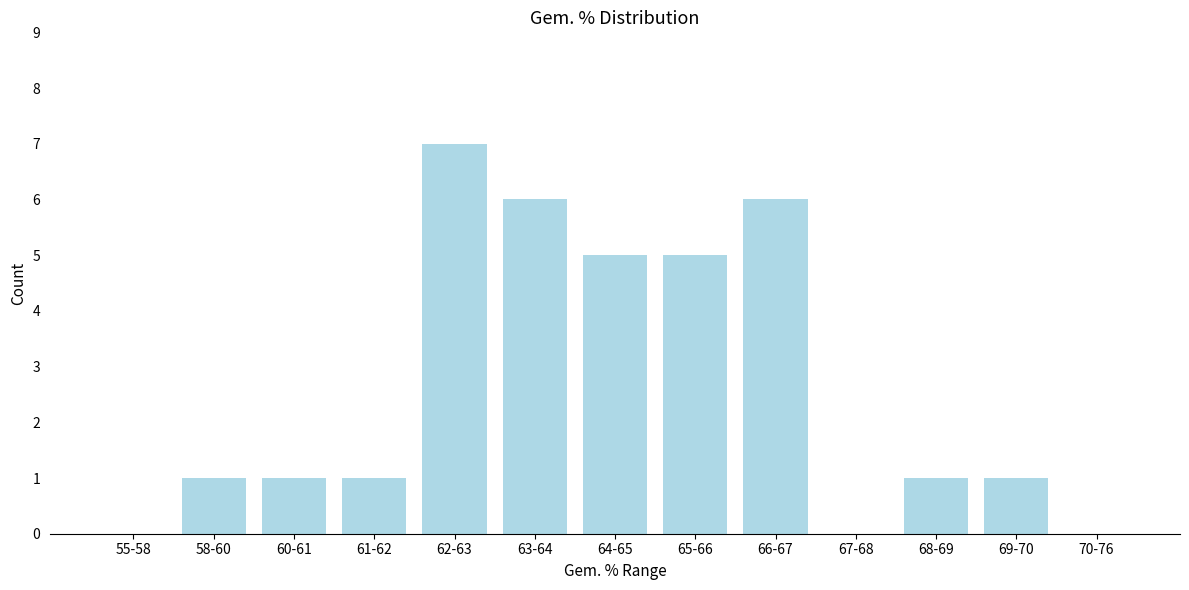

Reading left to right, extract all data points from this chart.

55-58=0	58-60=1	60-61=1	61-62=1	62-63=7	63-64=6	64-65=5	65-66=5	66-67=6	67-68=0	68-69=1	69-70=1	70-76=0